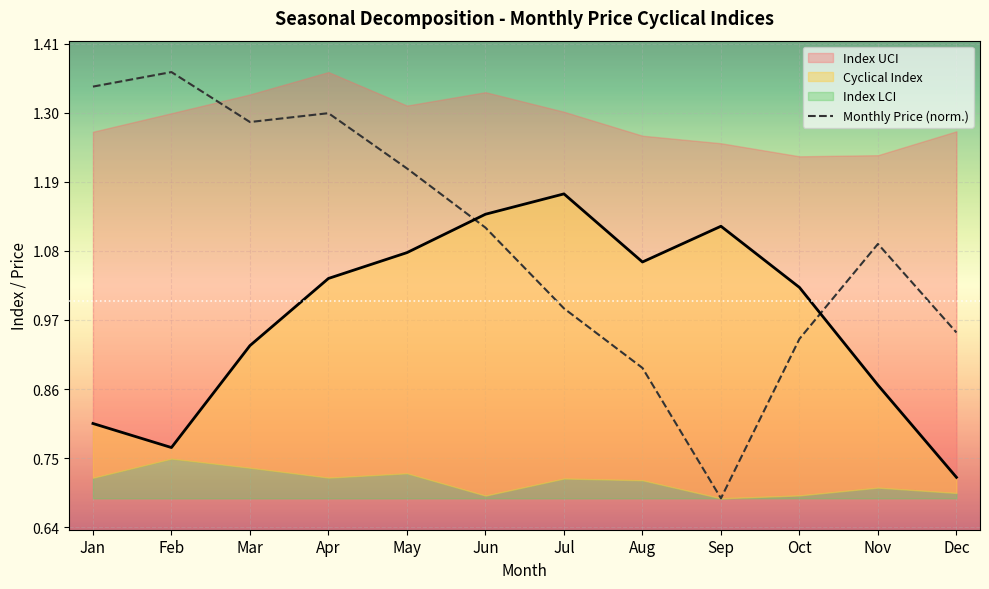

What is the sum of the values at Sep and Feb?

2.1